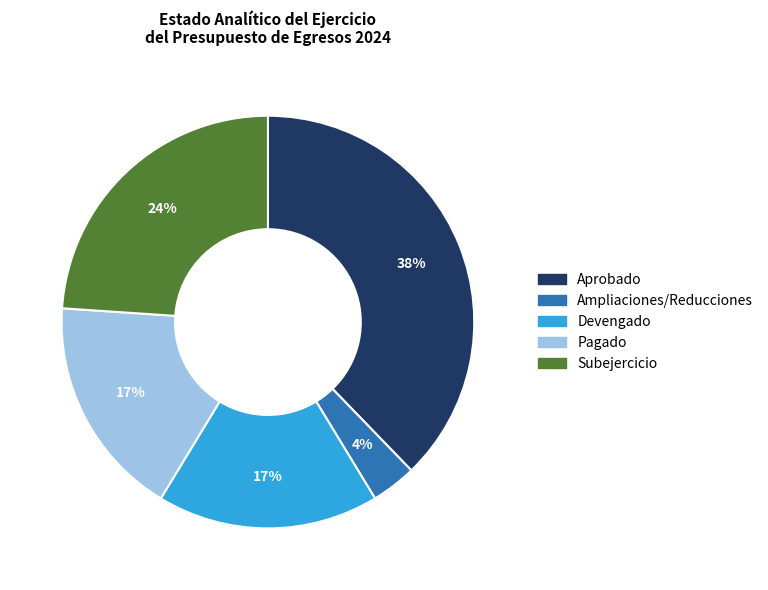

What percentage is the Pagado slice, to the nearest percent?

17%